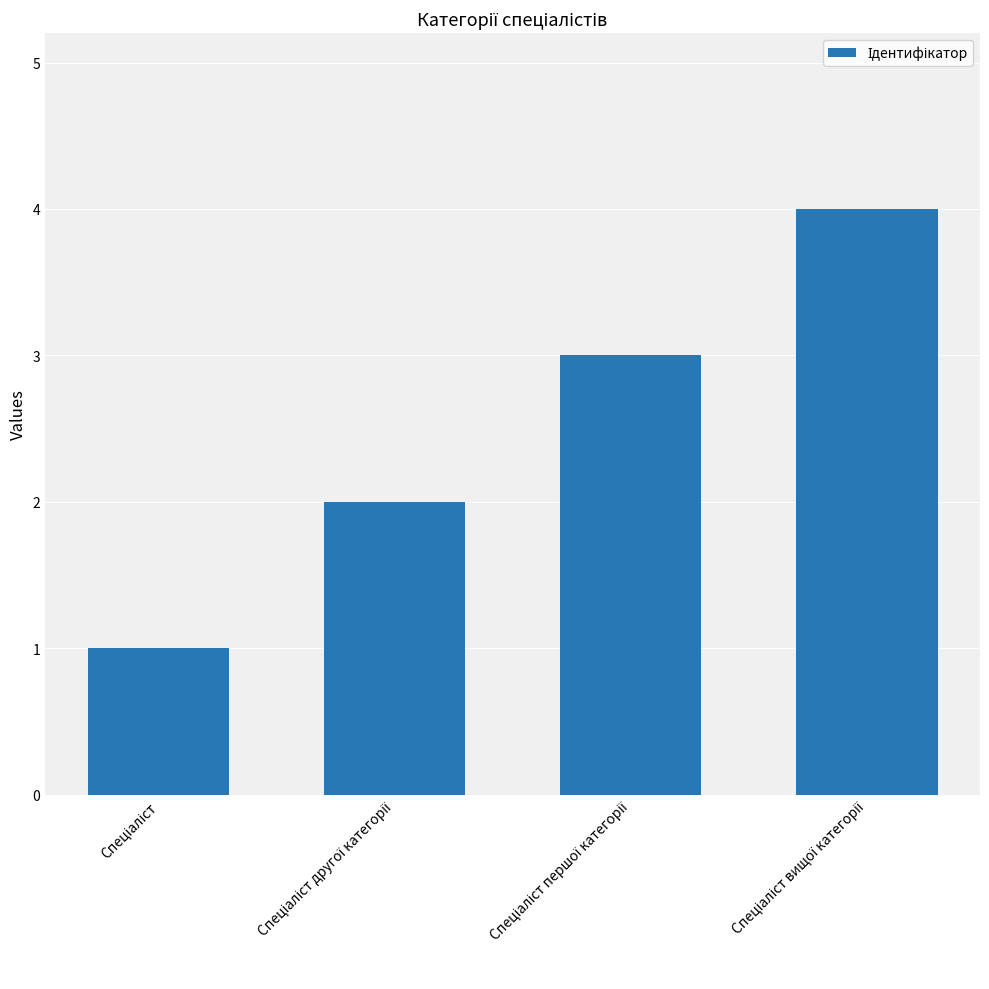

What is the greatest value displayed?

4